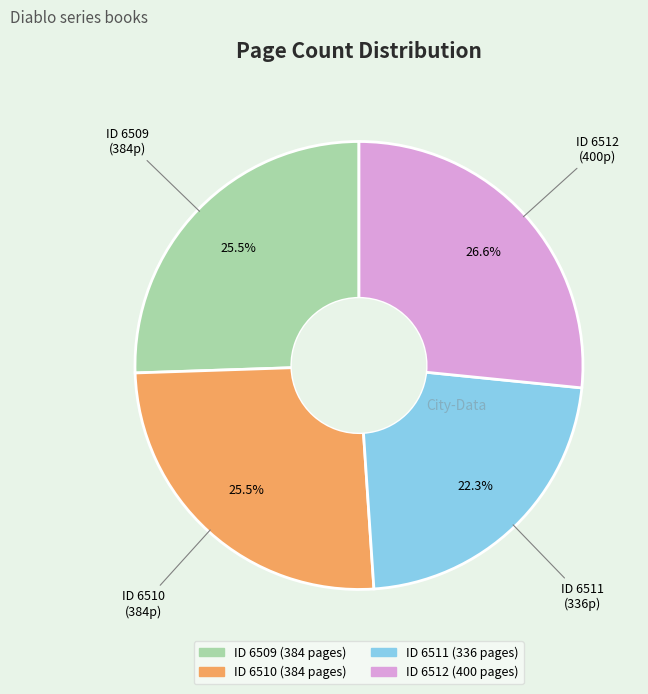

Is there any slice that represents more than half of the pie?

No